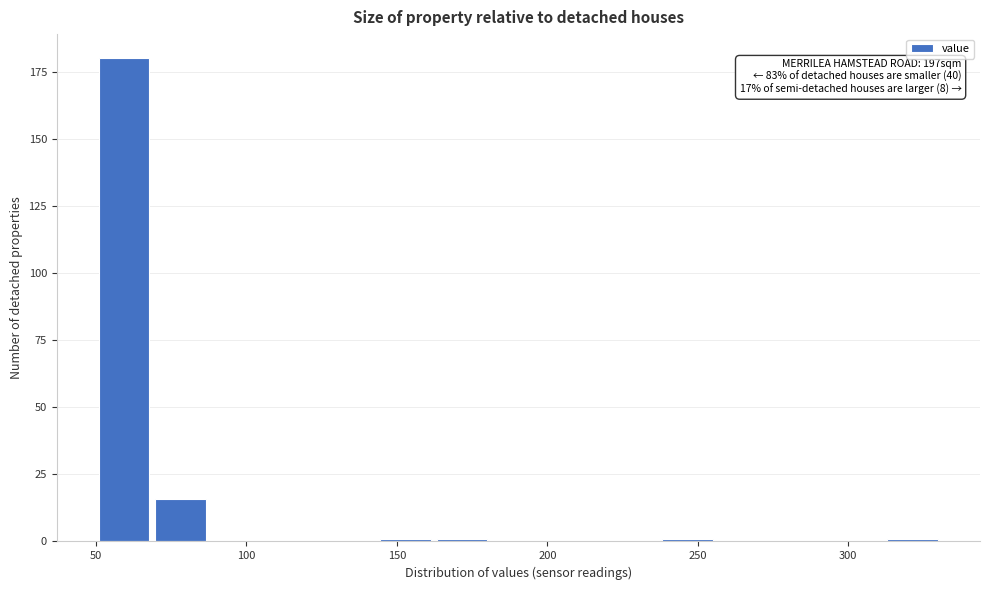

Around what value on the x-axis is the tallest bar? Give the approximate position of its centre, as read against the axis.

60